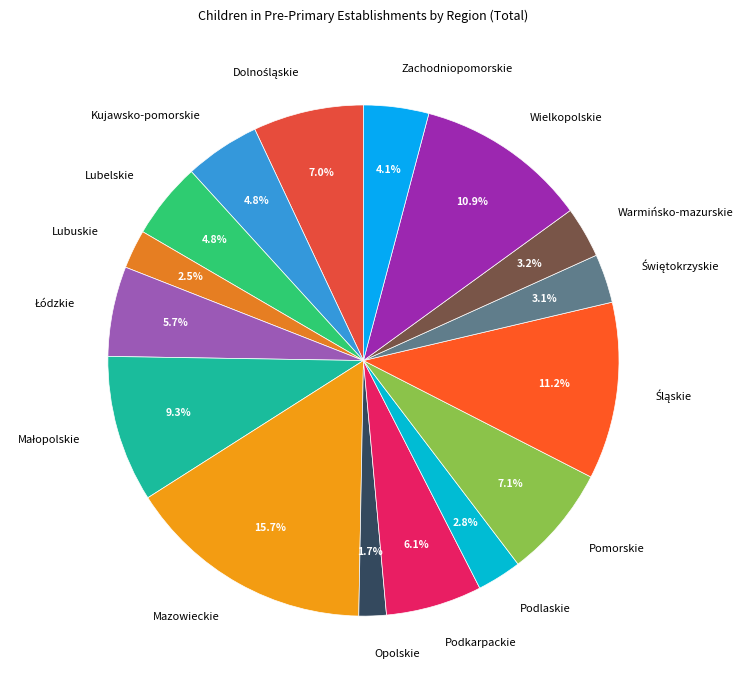

What portion of the pie excludes Lubelskie?

95.2%